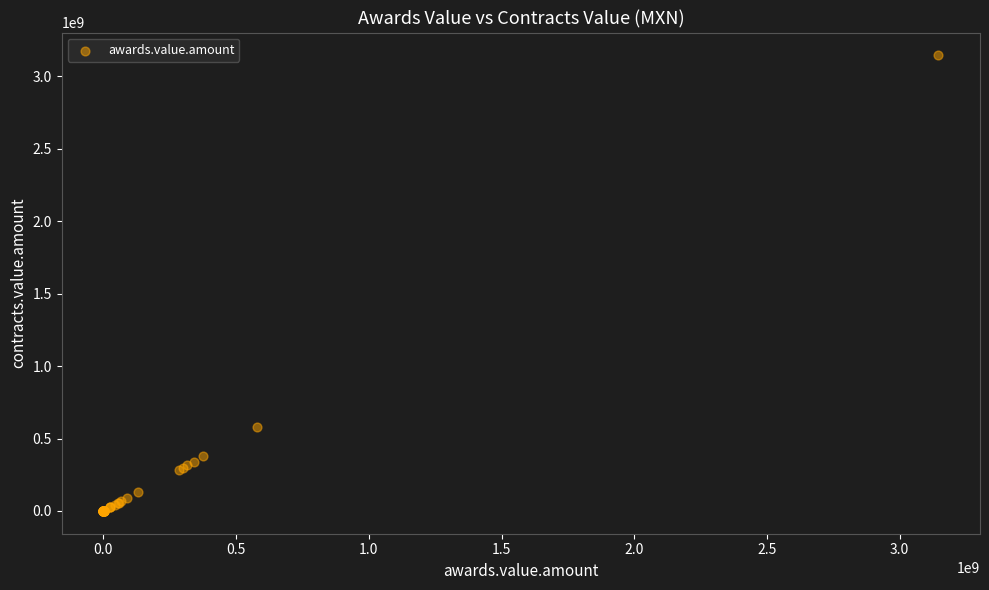

What Y value in the scatter plot is closest to 1572774088?

580127994.0